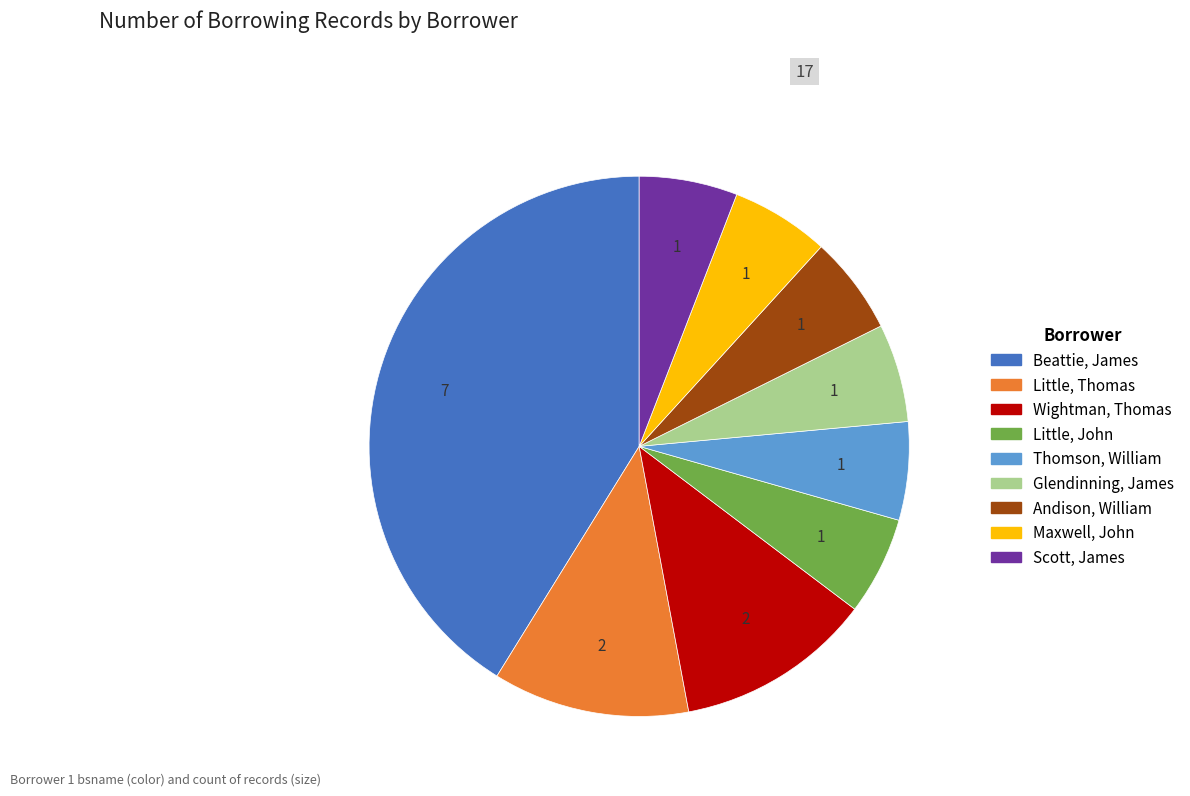

Is the sum of Little, Thomas and Maxwell, John greater than half?

No